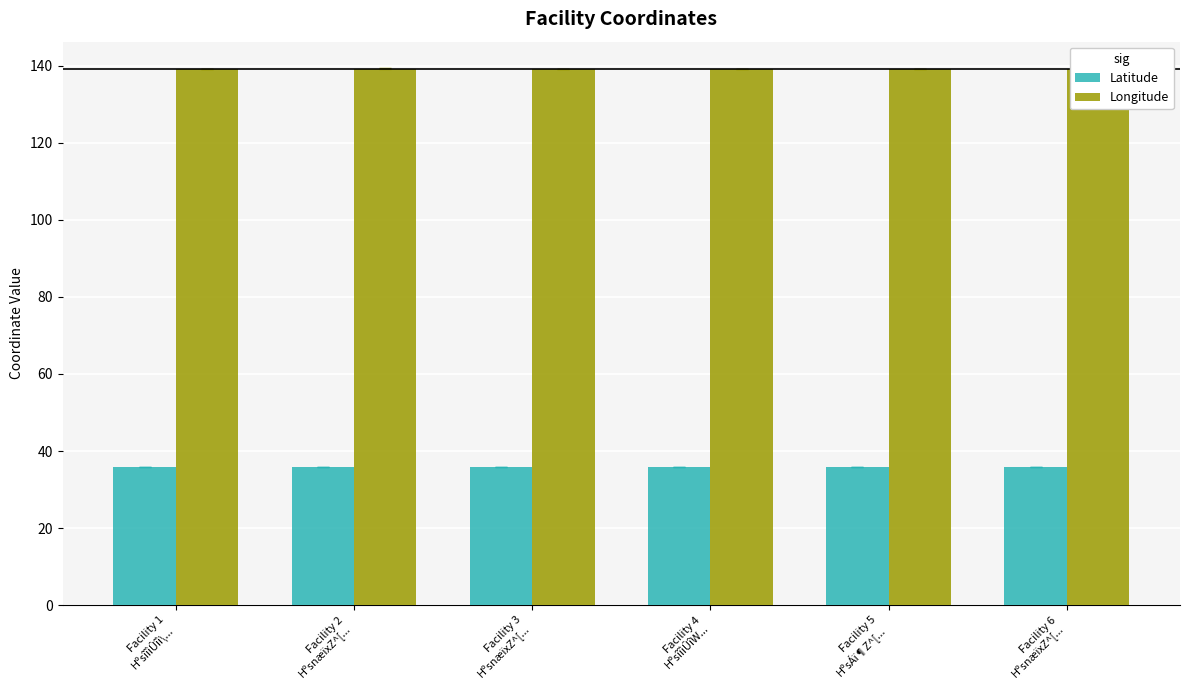

The value of Longitude at Facility 3
HºsnæïxZ^[... is 139.3. True or false?

True